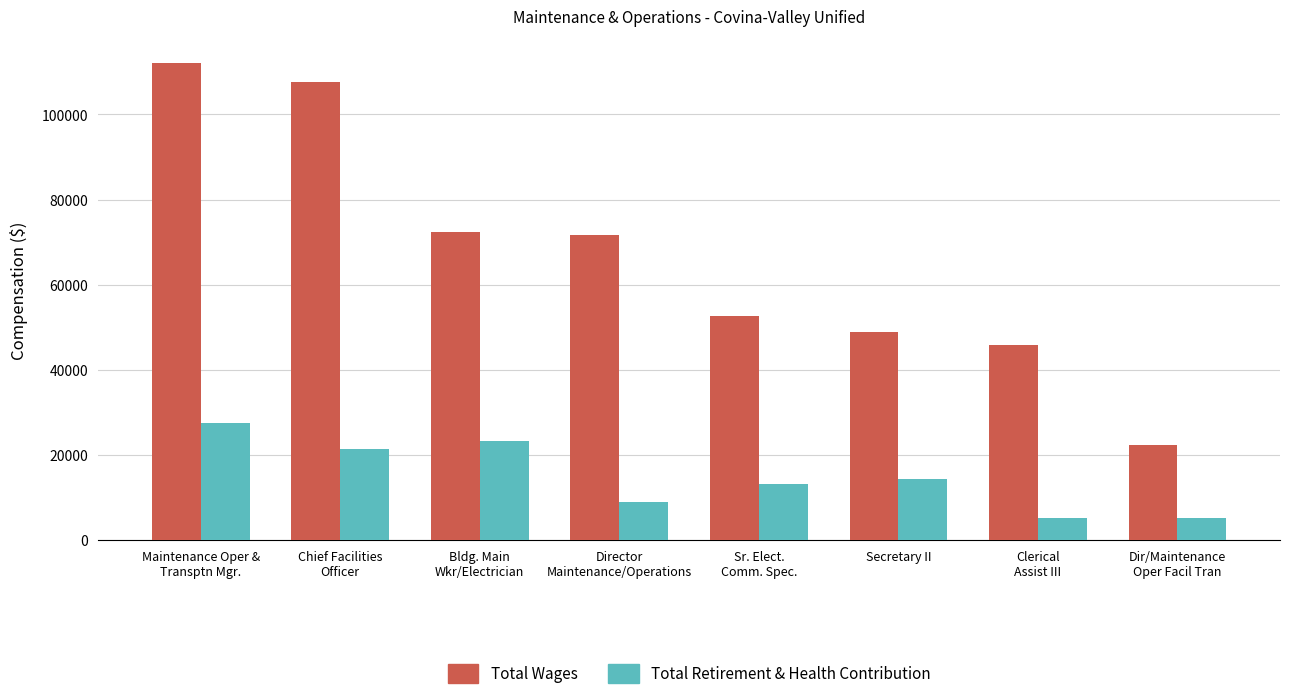

What is the difference between the second highest and second lowest values in the Total Wages series?

61826